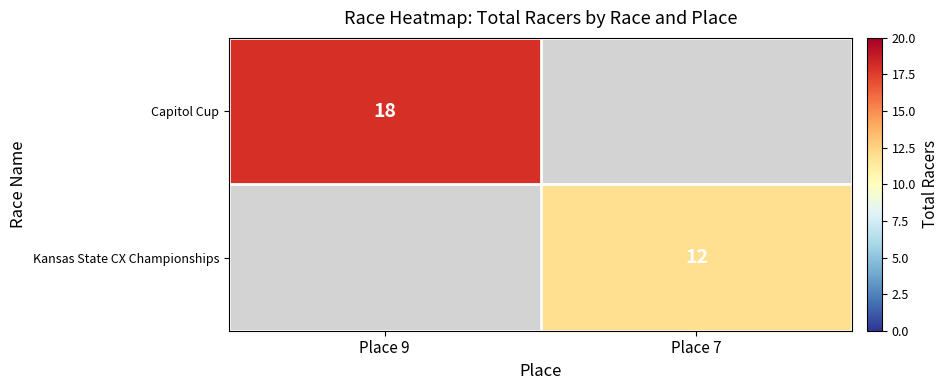

True or false: Capitol Cup has a value of 18 at Place 9.

True